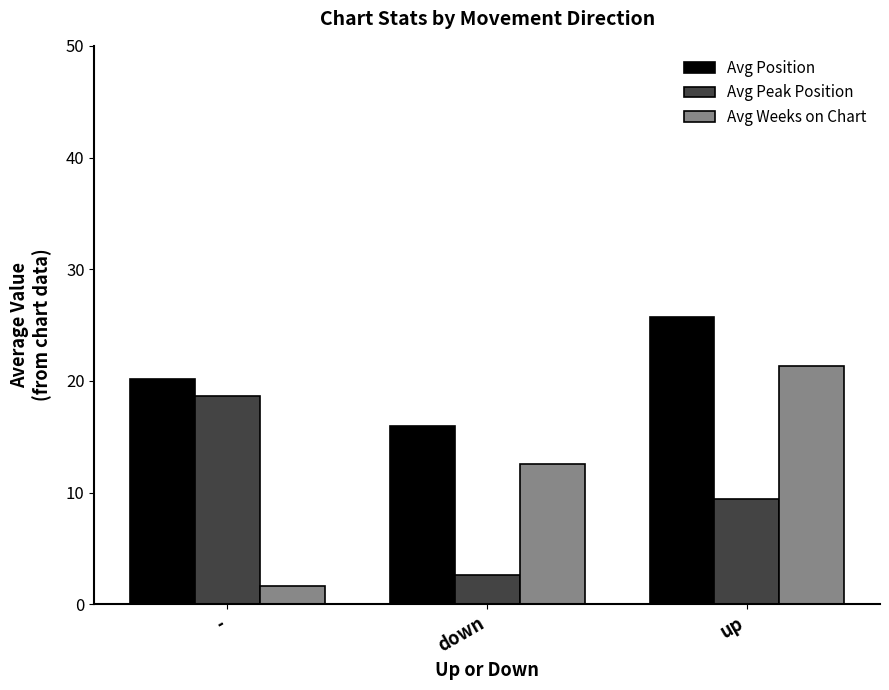

What is the difference between the highest and lowest values at -?

18.6